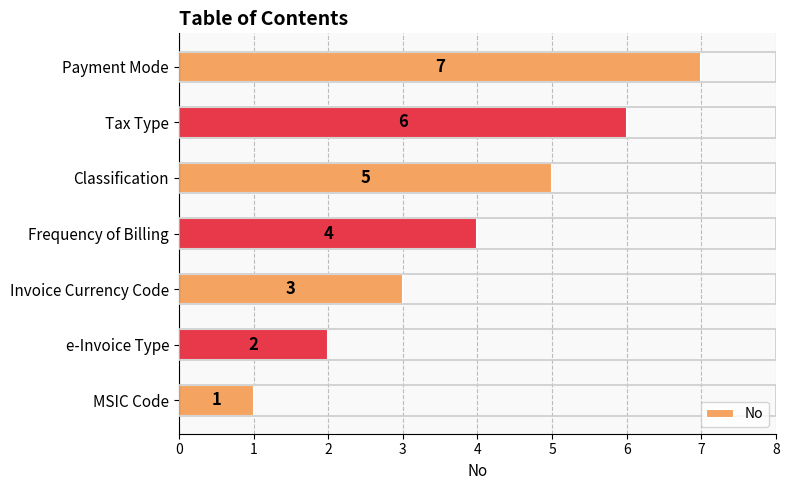

What is the difference between the maximum and minimum values?

6